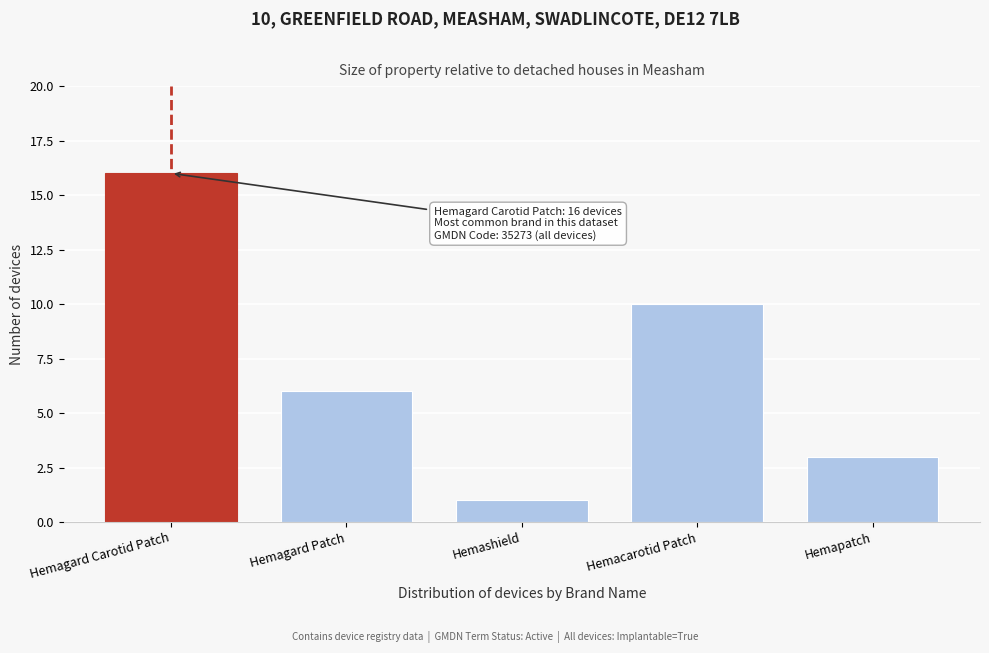

Reading right to left, list all the values displayed in this chart.

Hemapatch=3	Hemacarotid Patch=10	Hemashield=1	Hemagard Patch=6	Hemagard Carotid Patch=16